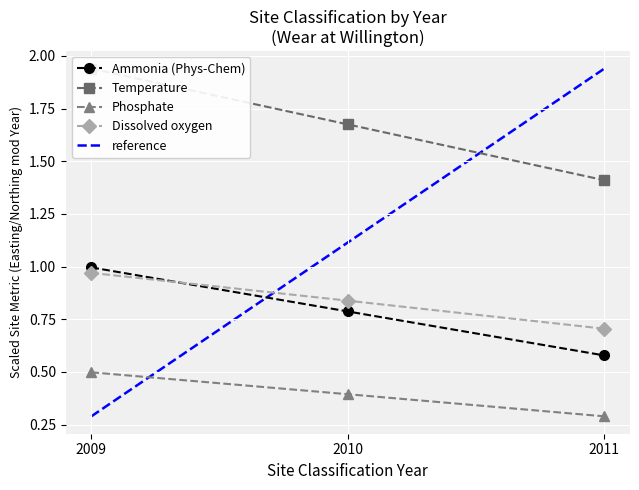

Does the chart display data point markers on the line(s)?

Yes